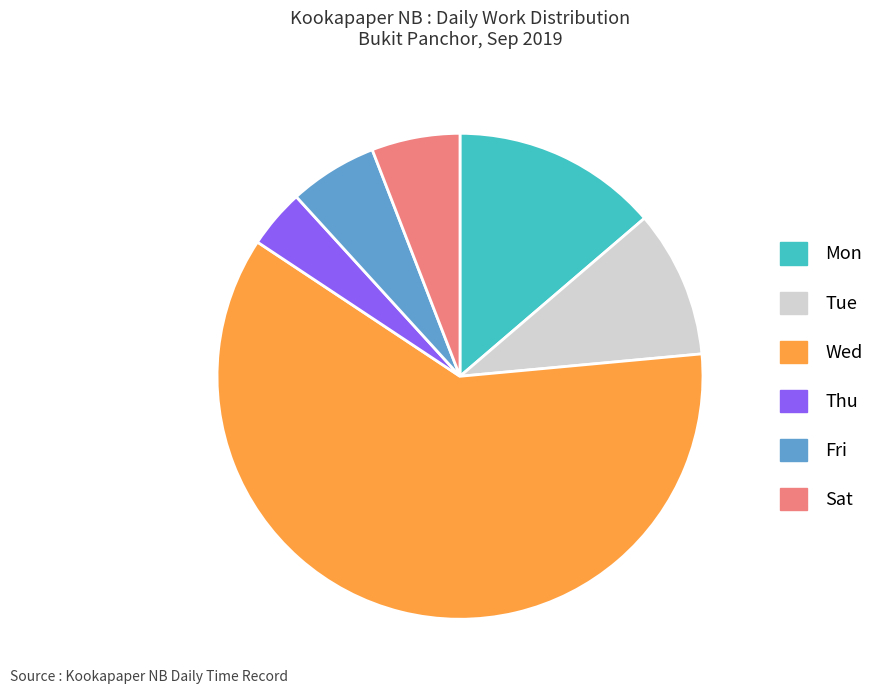

Count the number of slices in the pie.

6